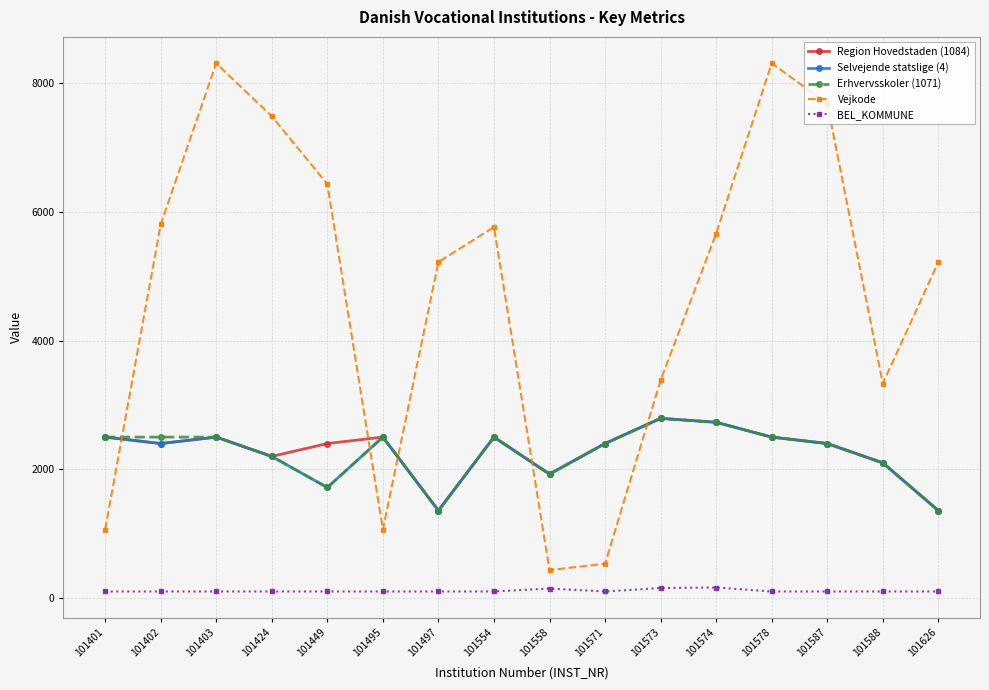

True or false: Region Hovedstaden (1084) has more than 1 points higher than both neighbors.

True